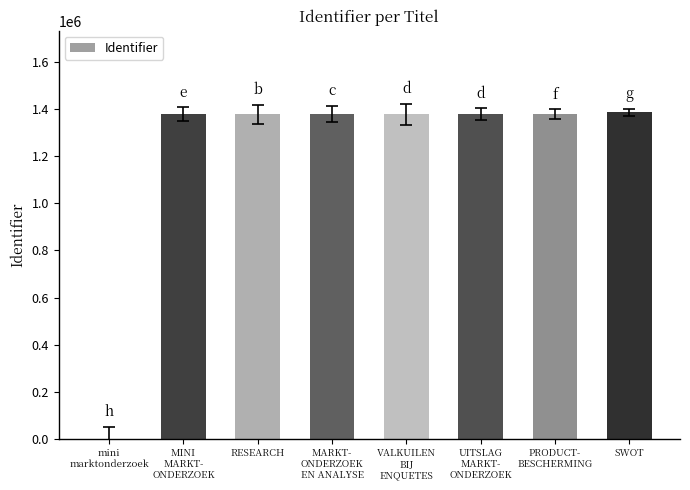

What is the greatest value displayed?

1387704